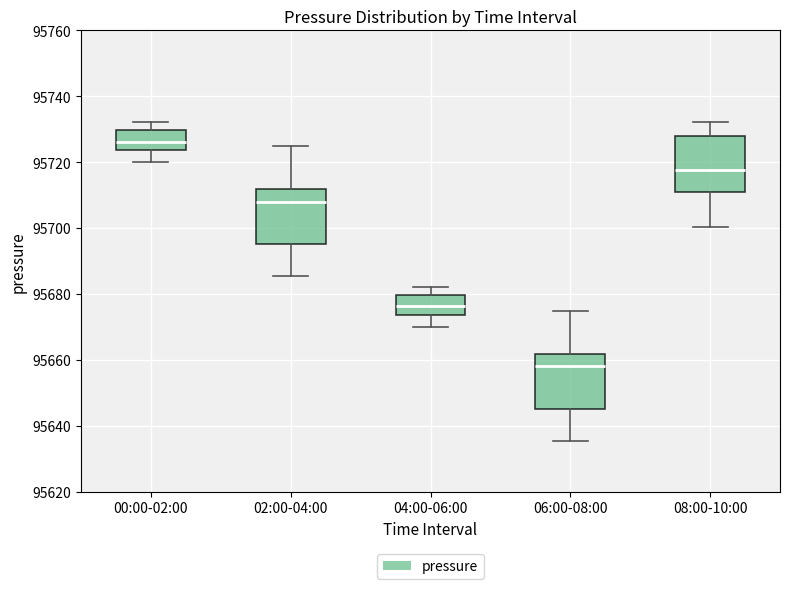

Reading left to right, transcribe this box plot: for each box, give where its median line is, the range the box spans, and where its two whiskers end, as read against the y-axis. The values are not printed on the chart, so give them approximately, as read against the axis.

00:00-02:00: median 95726, box 95724 to 95730, whiskers 95720 to 95732
02:00-04:00: median 95708, box 95696 to 95712, whiskers 95686 to 95724
04:00-06:00: median 95676, box 95674 to 95680, whiskers 95670 to 95682
06:00-08:00: median 95658, box 95646 to 95662, whiskers 95636 to 95674
08:00-10:00: median 95718, box 95710 to 95728, whiskers 95700 to 95732